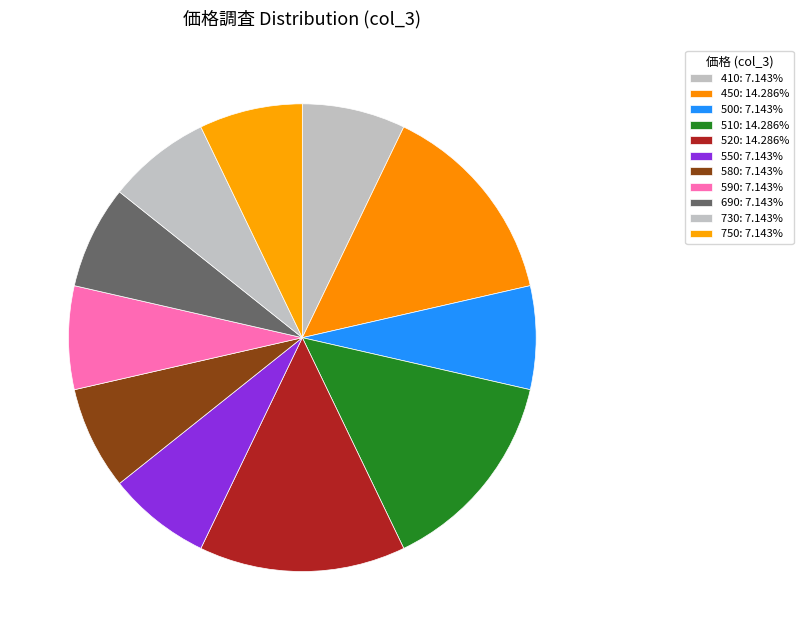

How many slices are in this pie chart?

11